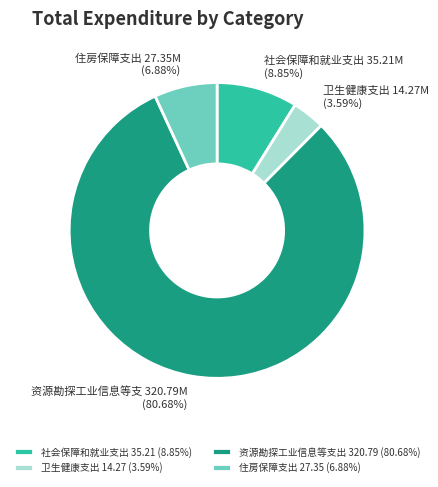

To the nearest percent, what is the difference between the 社会保障和就业支出 and 资源勘探工业信息等支出 slice percentages?

72%